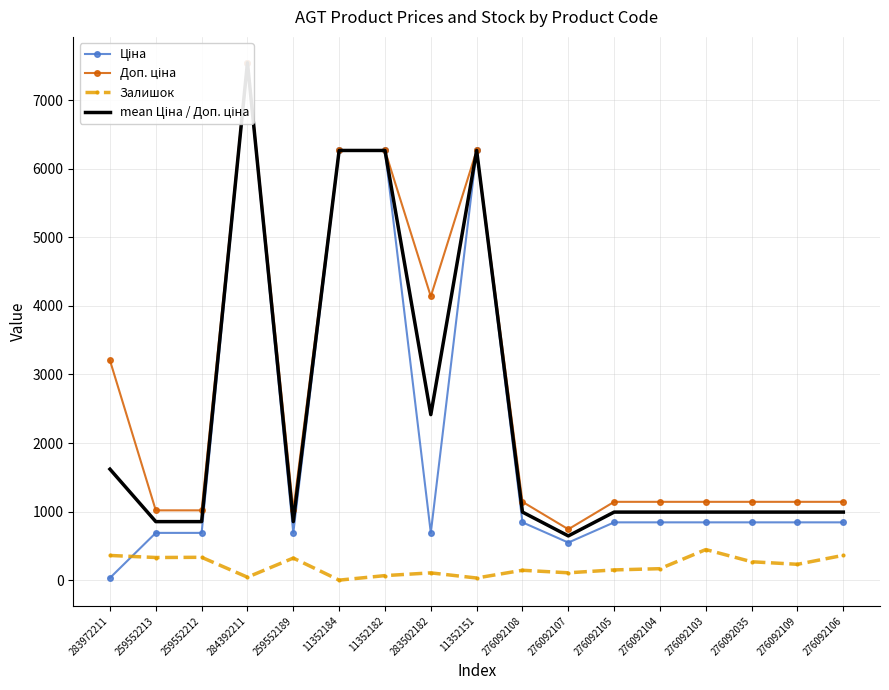

How many times do Залишок and Ціна cross each other?

1